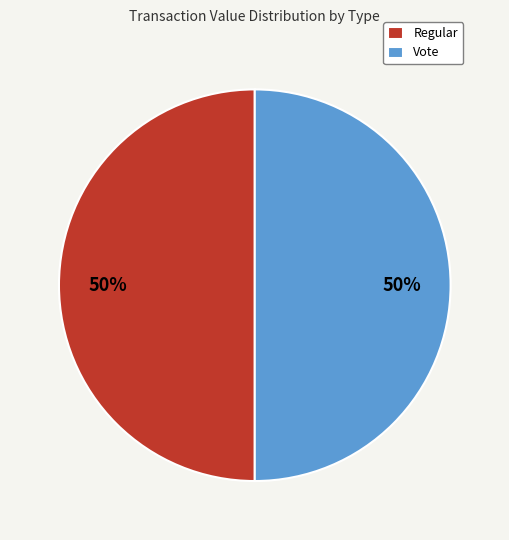

Is the sum of Regular and Vote greater than half?

Yes